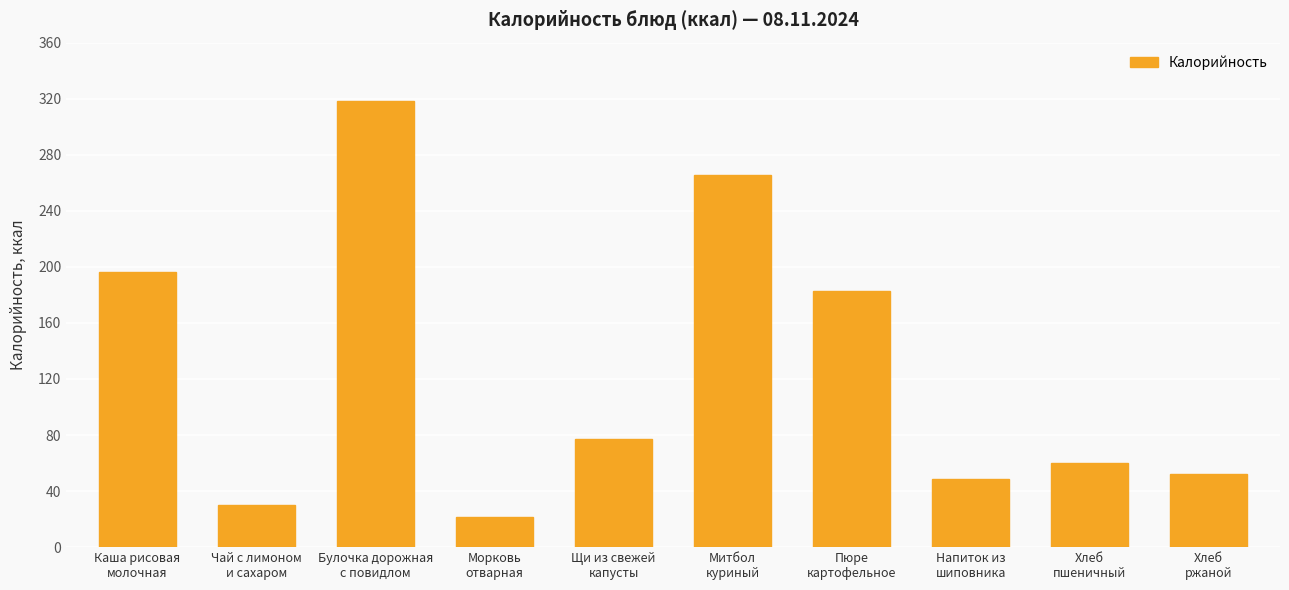

Which category has the highest value across all series?

Булочка дорожная
с повидлом